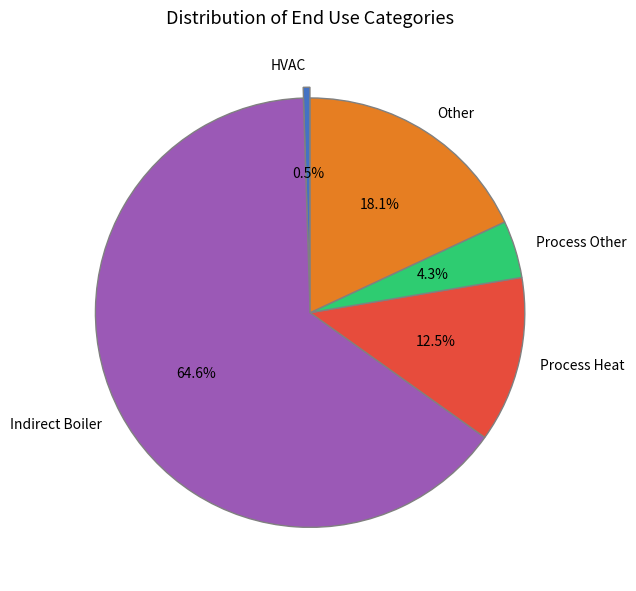

What is the total percentage of Indirect Boiler and HVAC?

65.1%